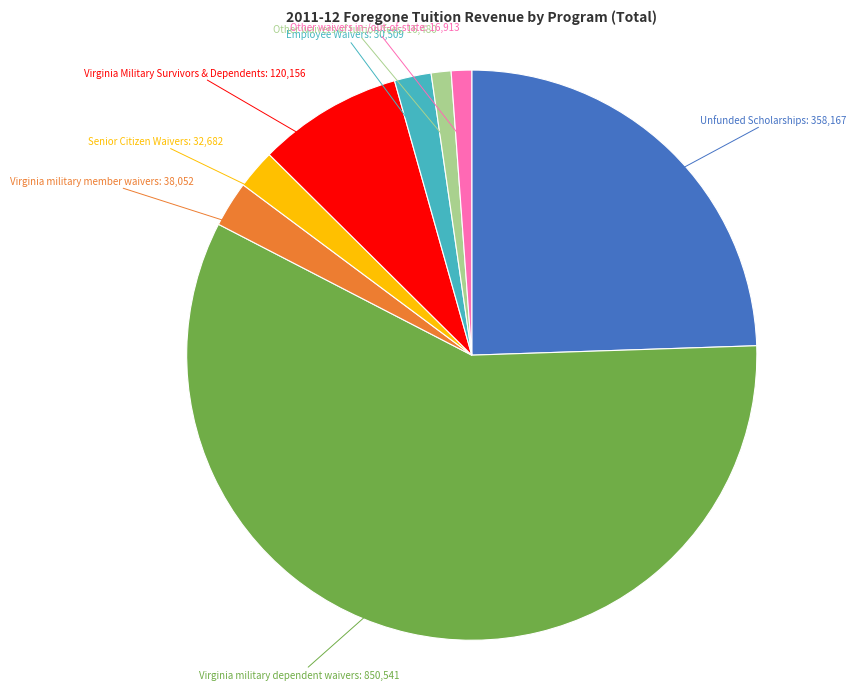

Is there a majority slice in this chart?

Yes